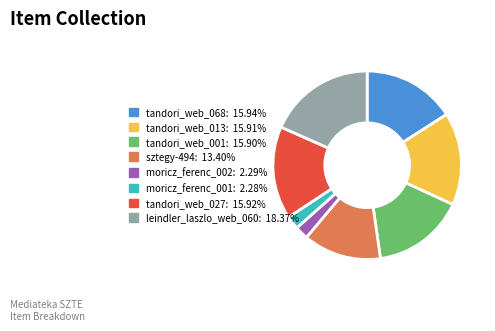

Which category has the biggest portion of the pie?

leindler_laszlo_web_060